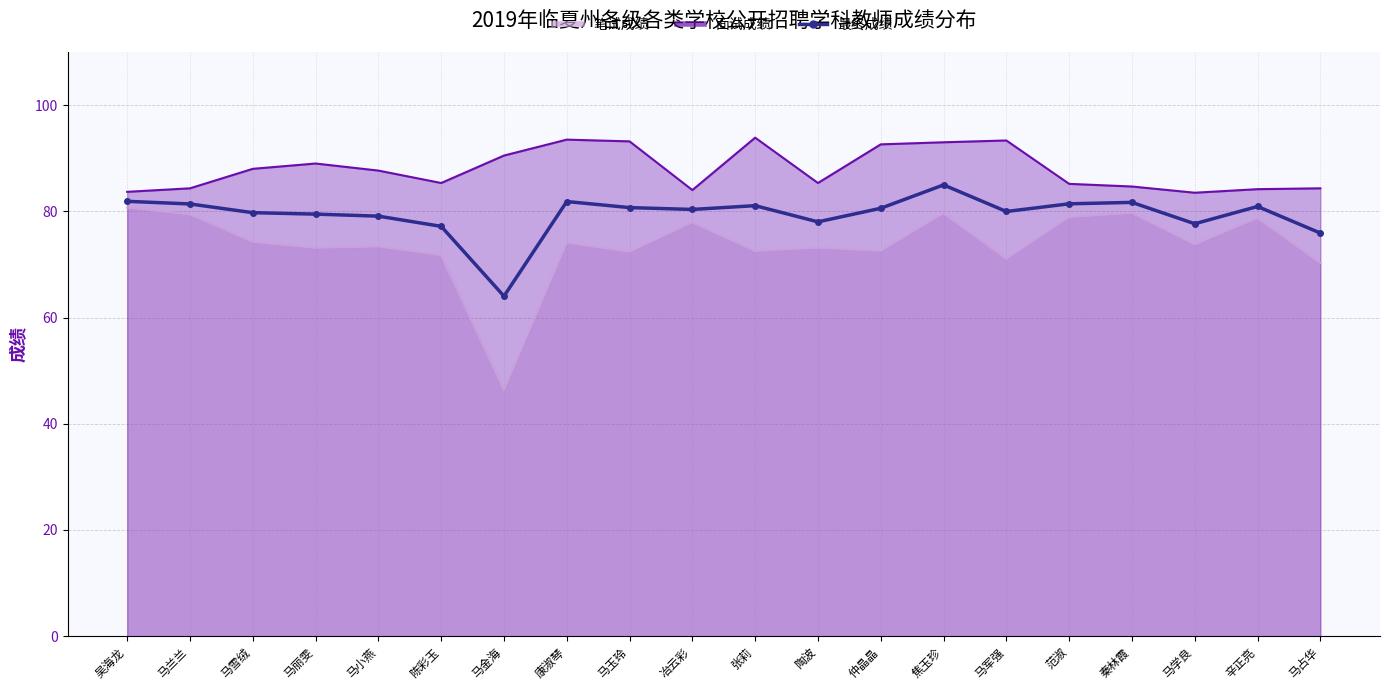

How many lines are shown in the chart?

1